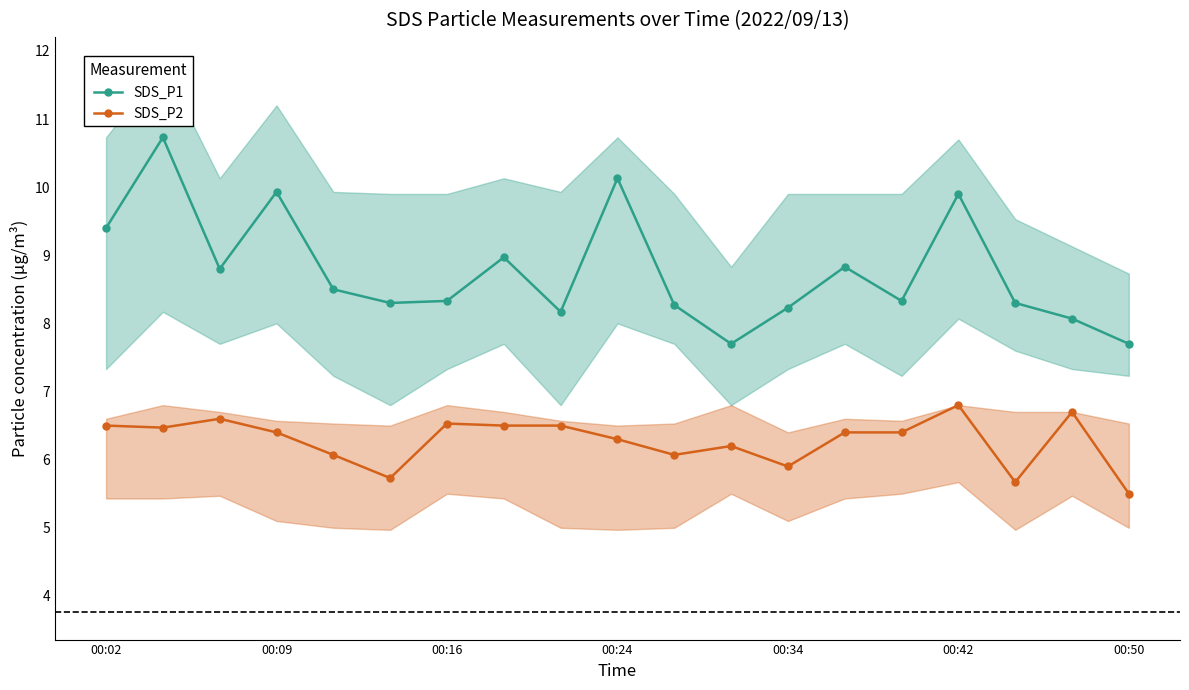

What is the highest value of the SDS_P2 series?

6.8